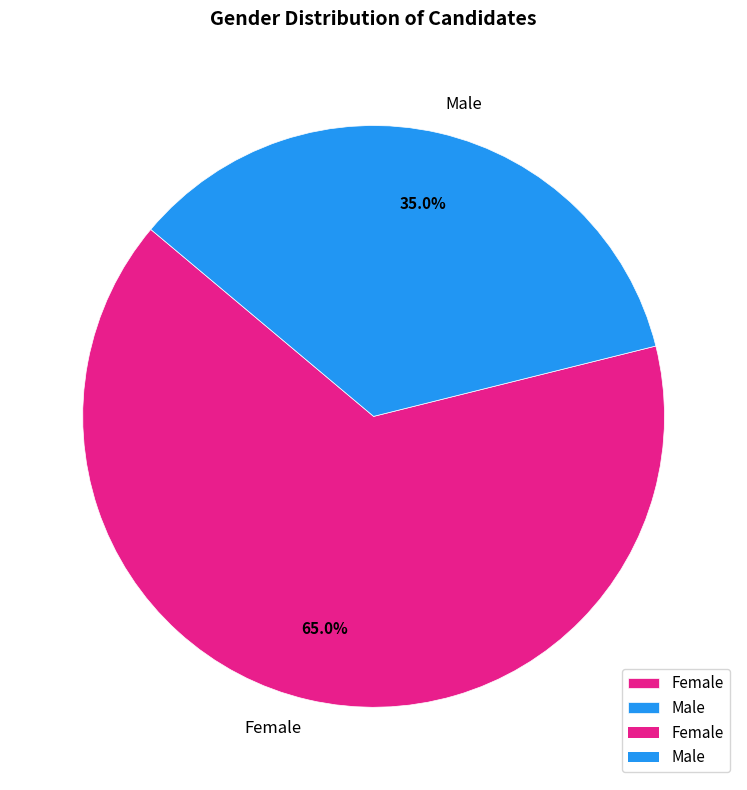

What percentage is the Male slice, to the nearest percent?

35%